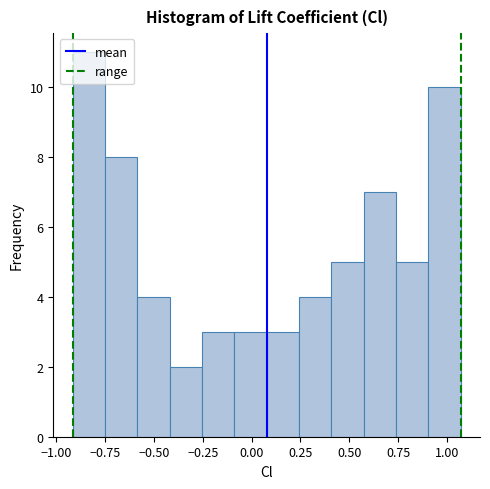

Read against the x-axis, roughly where is the centre of the tallest bar?

-0.85